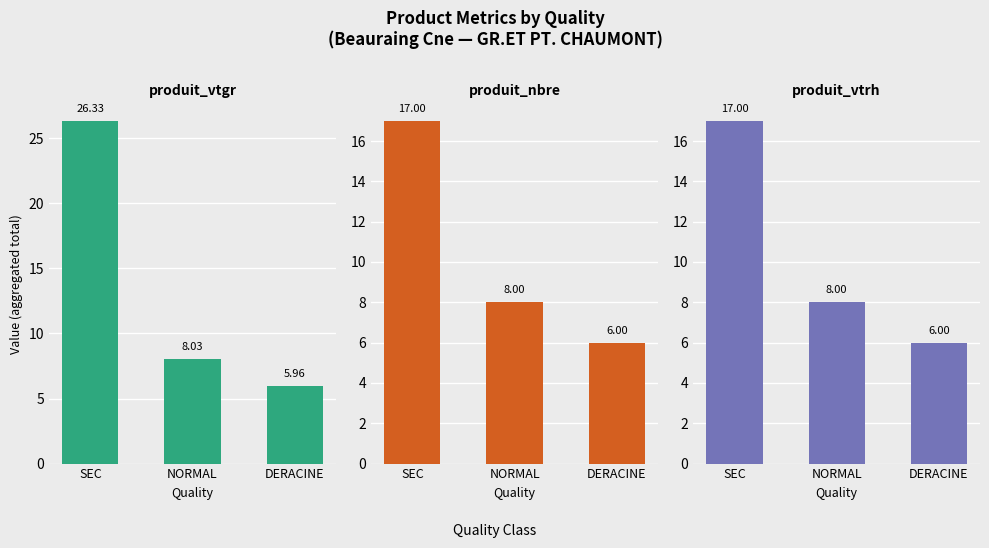

What is the difference between the produit_vtgr values at NORMAL and DERACINE?

2.1